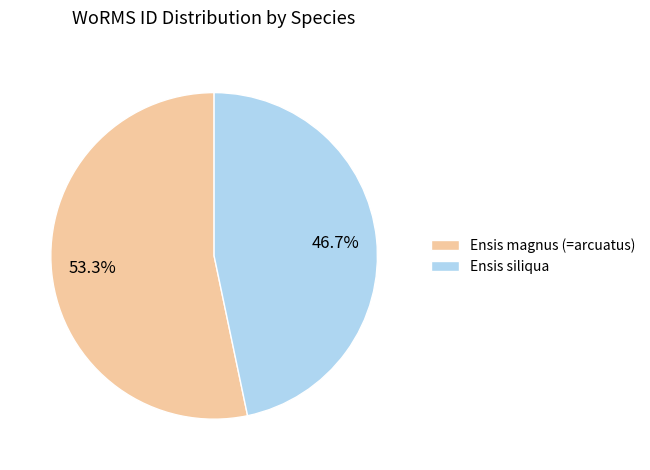

Between Ensis siliqua and Ensis magnus (=arcuatus), which is larger?

Ensis magnus (=arcuatus)